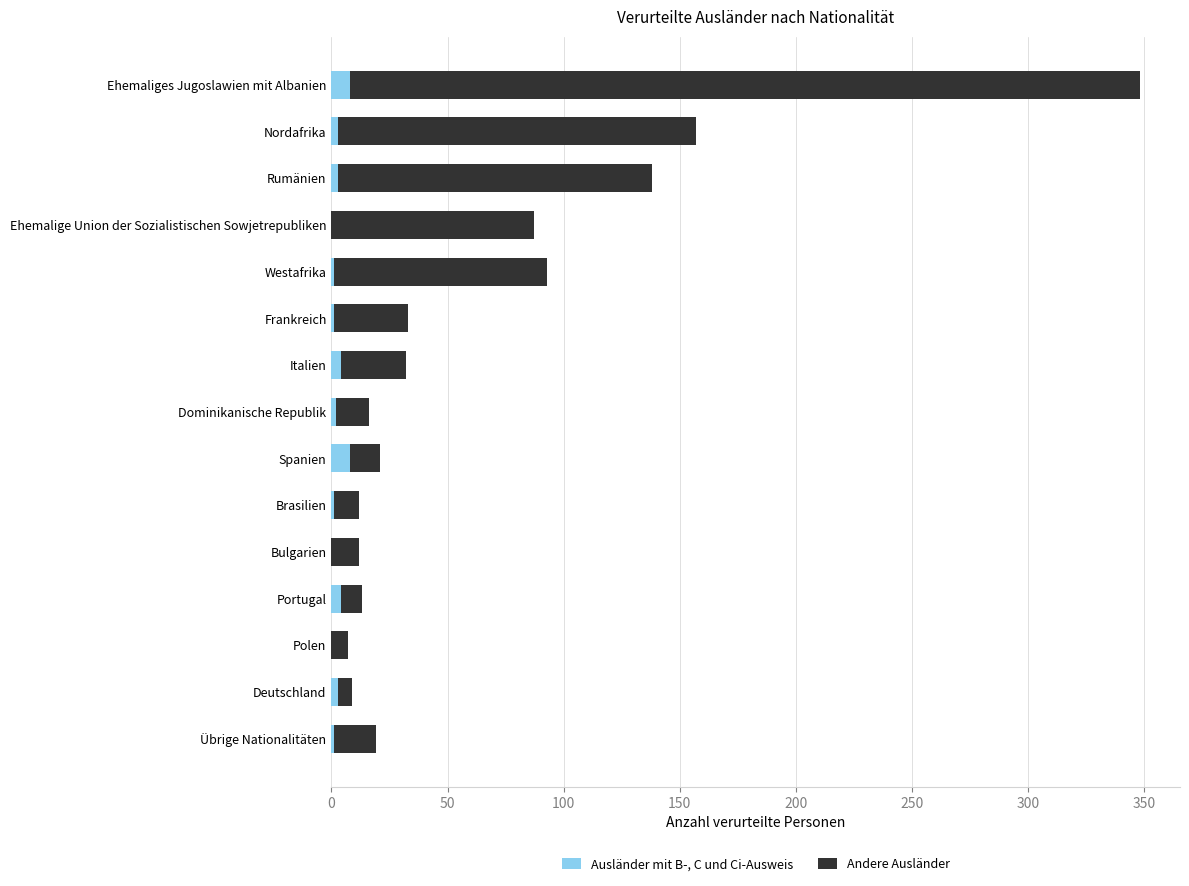

At which category is the sum across all series the highest?

Ehemaliges Jugoslawien mit Albanien